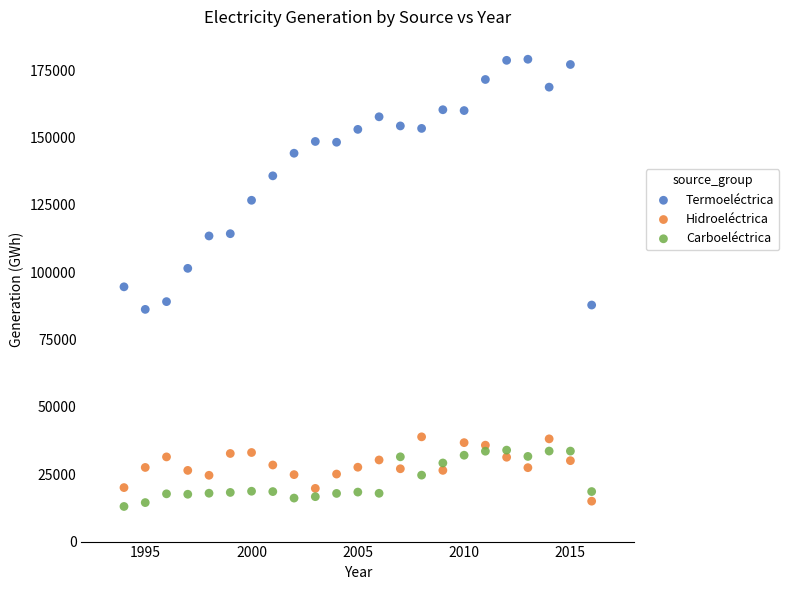

Which series has the largest Y range (max minus min)?

Termoeléctrica